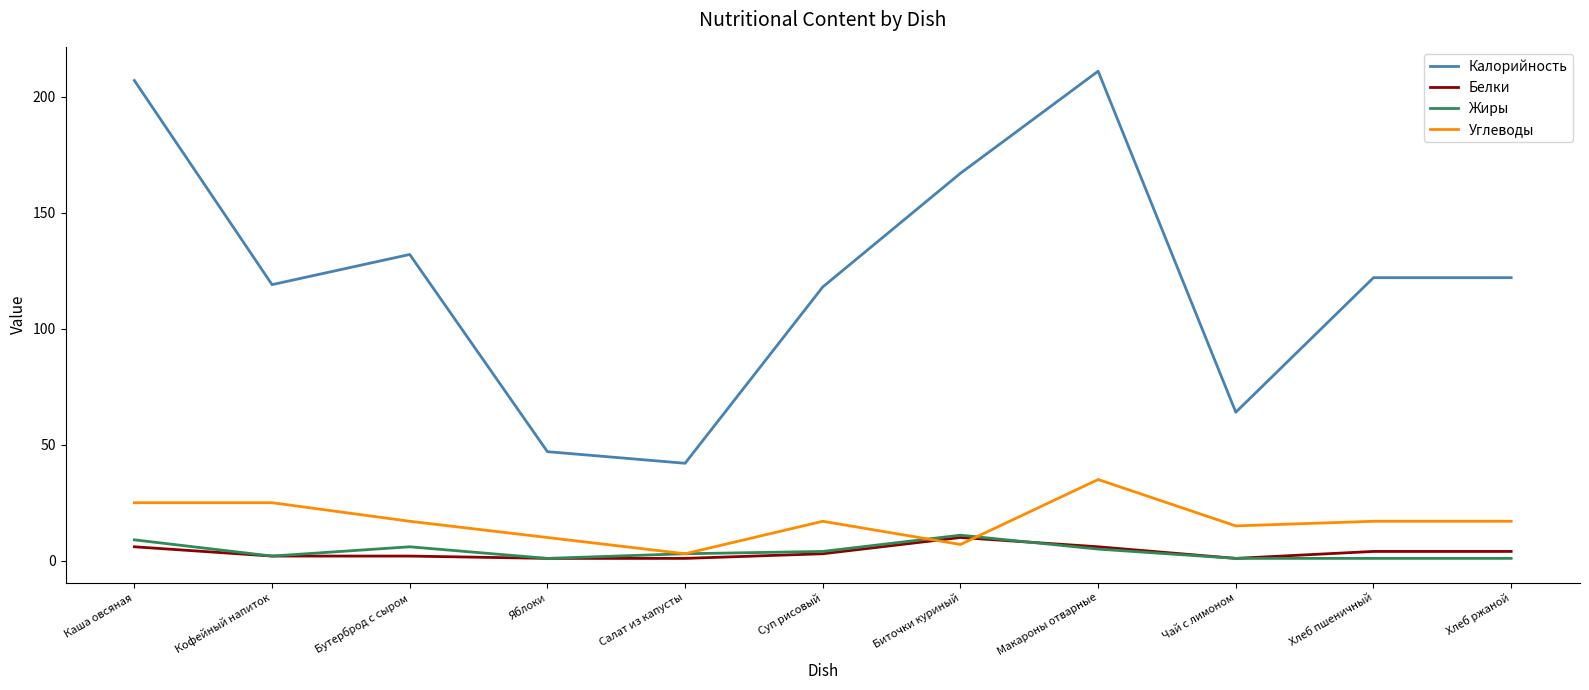

How many lines are shown in the chart?

4